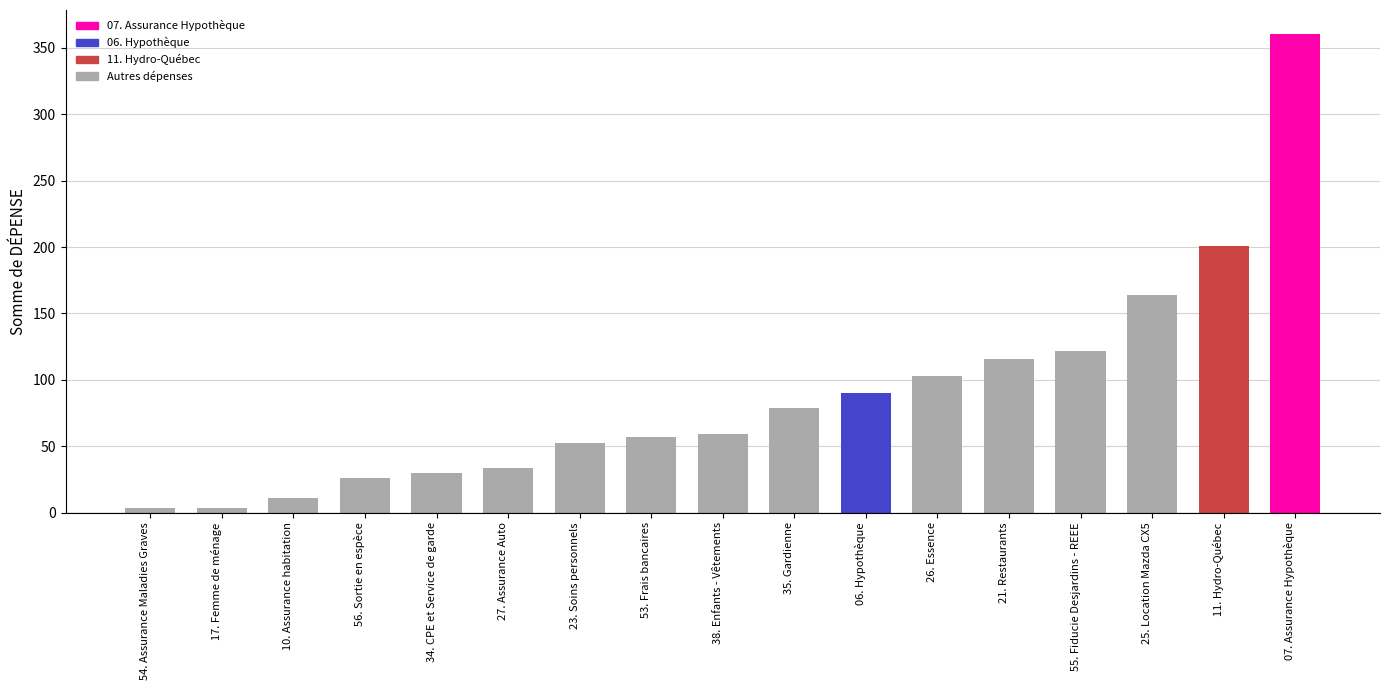

The chart shows a value of 10.9 at 10. Assurance habitation. True or false?

True